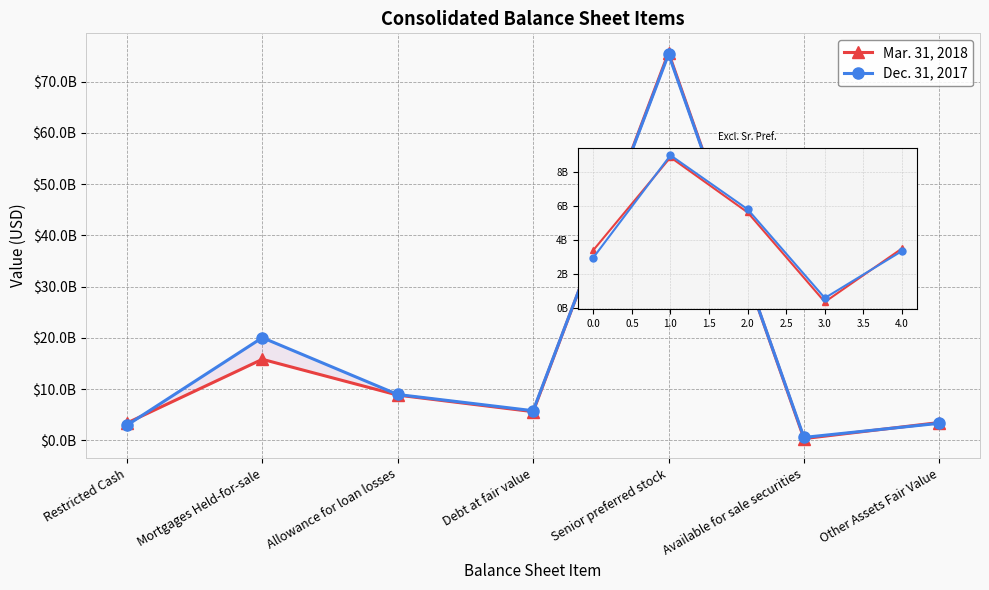

Reading left to right, transcribe all the data shown in this chart.

Mar. 31, 2018: 3398000000	15832000000	8848000000	5617000000	75648000000	363000000	3502000000
Dec. 31, 2017: 2963000000	20054000000	8966000000	5799000000	75336000000	593000000	3353000000